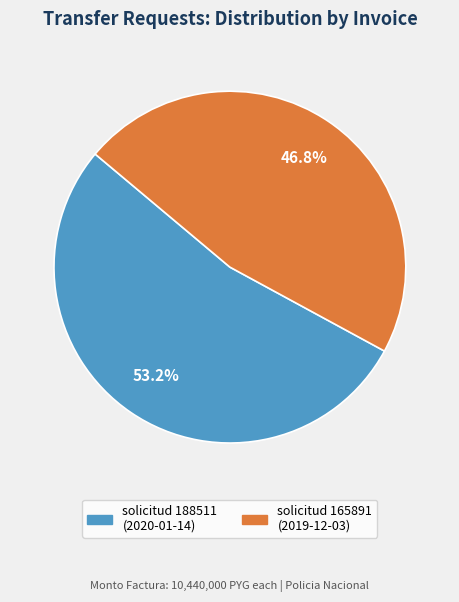

Do solicitud 188511 (2020-01-14) and solicitud 165891 (2019-12-03) together represent more than half of the pie?

Yes